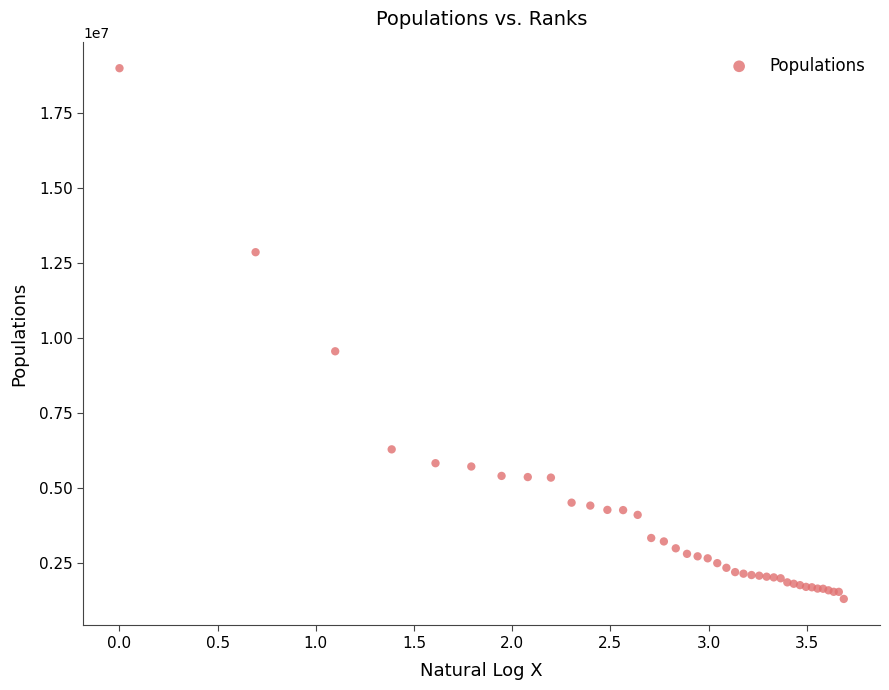

What Y value in the scatter plot is closest to 10160013?

9569624